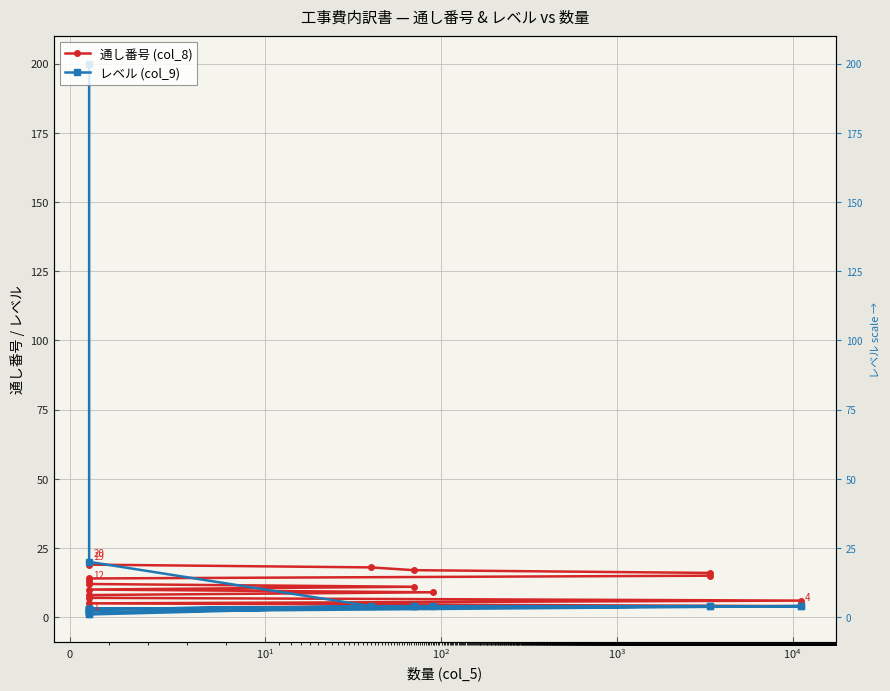

Reading left to right, transcribe all the data shown in this chart.

通し番号 (col_8): 1	2	3	4	5	6	7	8	9	10	11	12	13	14	15	16	17	18	19	20
レベル (col_9): 1	2	3	4	3	4	2	3	4	3	4	1	2	3	4	4	4	4	20	200